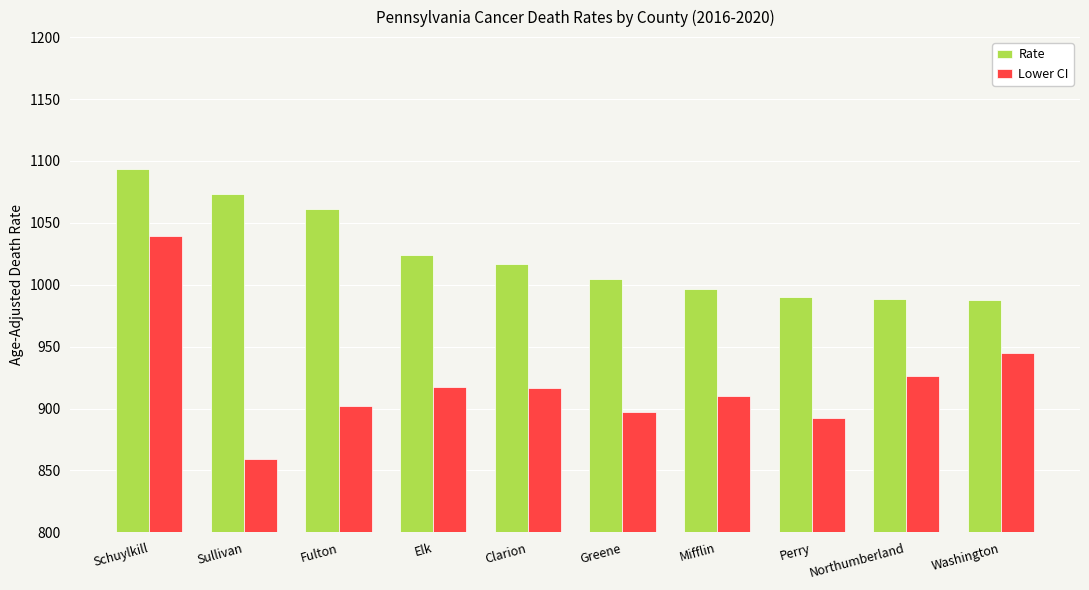

The value of Rate at Washington is 1446.5. True or false?

False